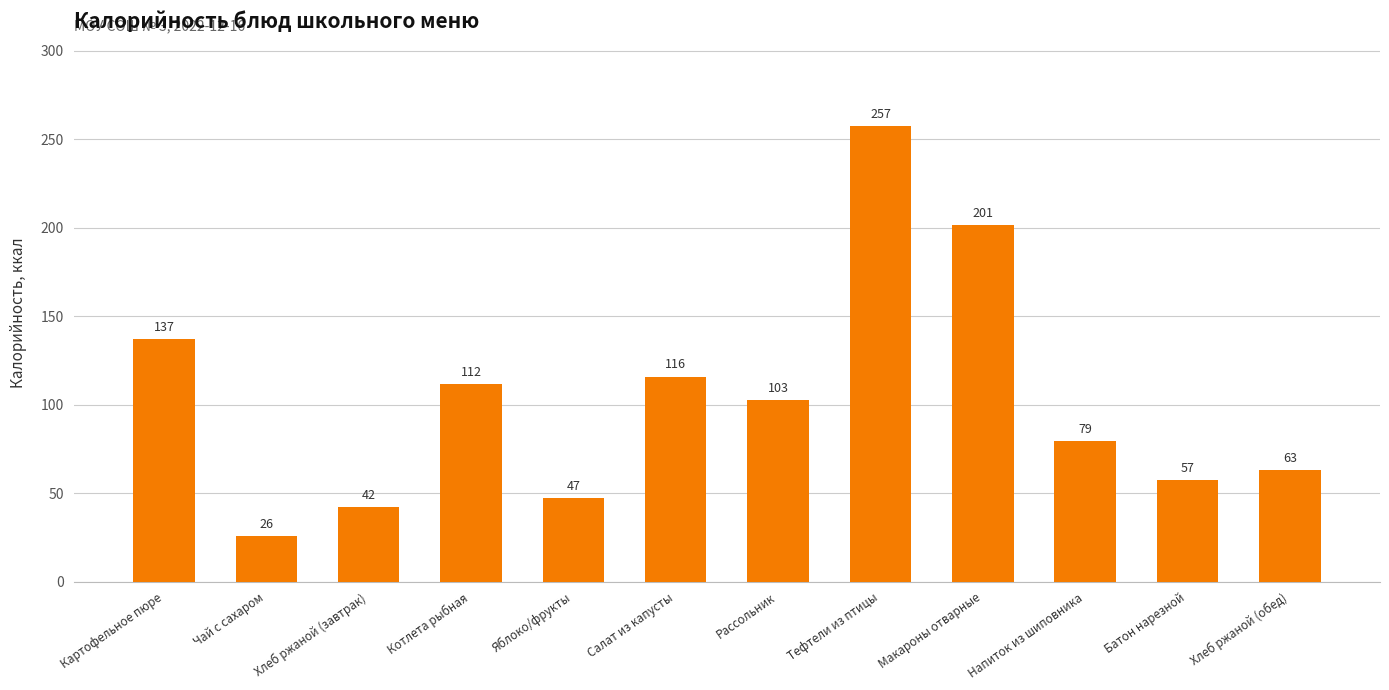

Between Рассольник and Котлета рыбная, which is larger?

Котлета рыбная